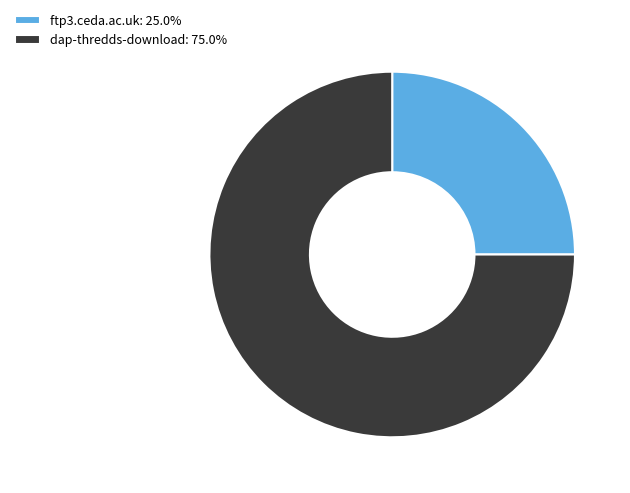

Which slice represents more than half of the pie?

dap-thredds-download